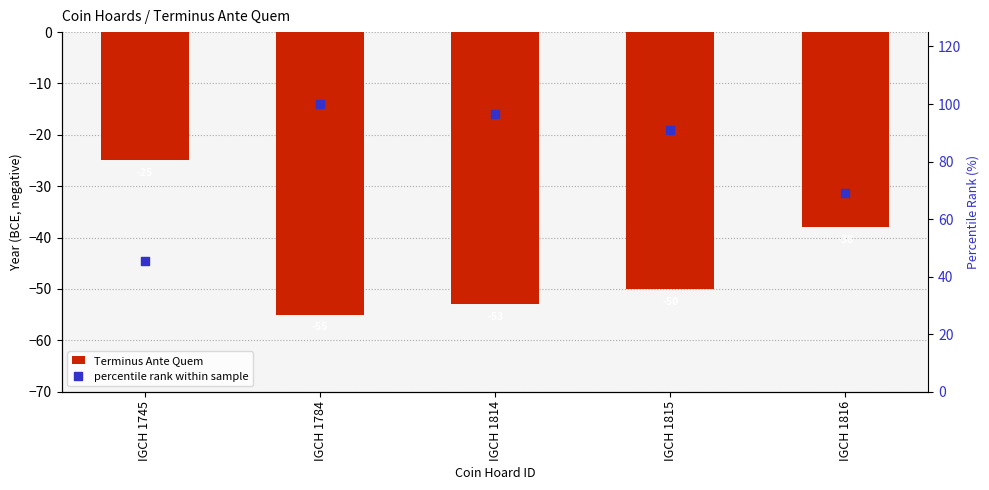

Which series has the largest total across all categories?

percentile rank within sample